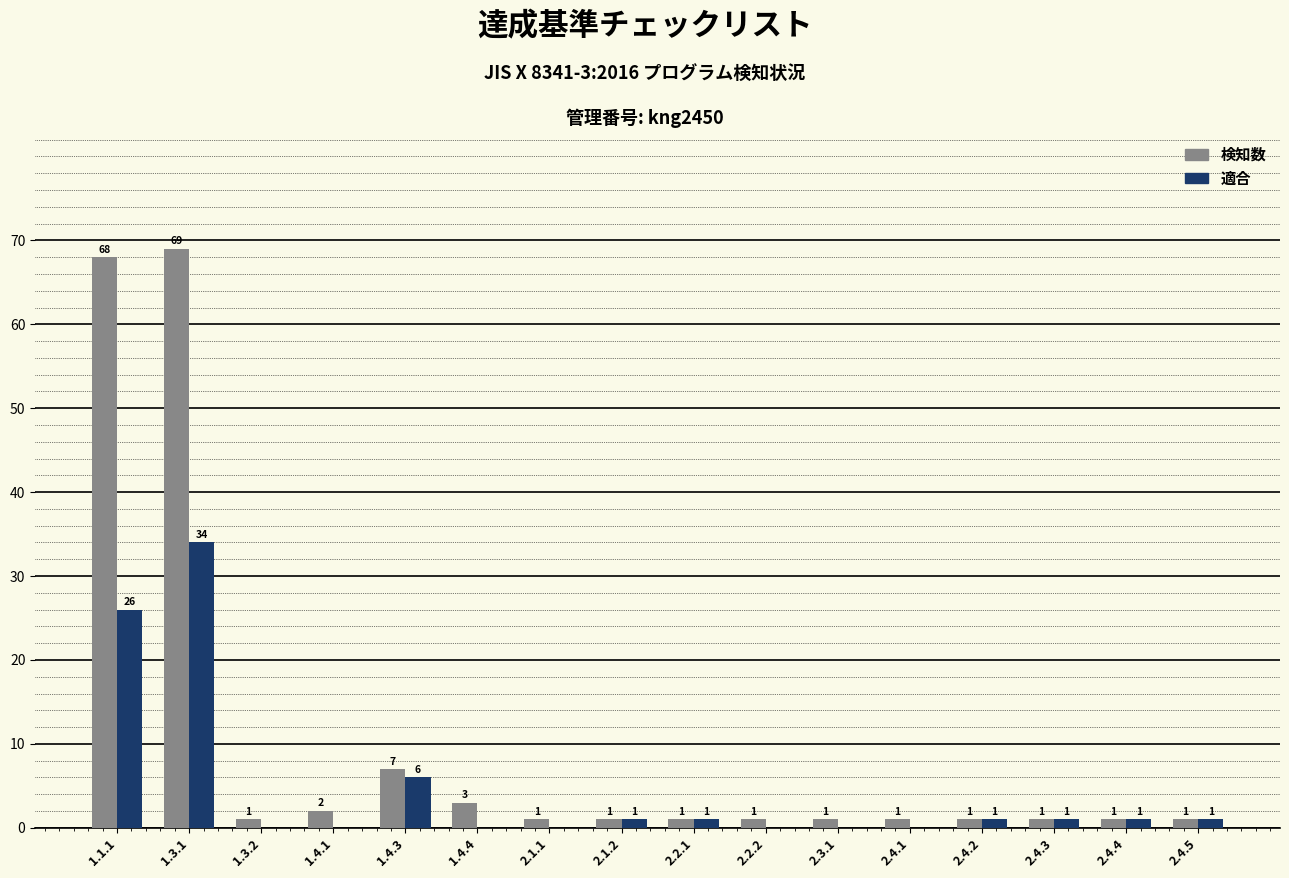

How many data points does each series have?

16